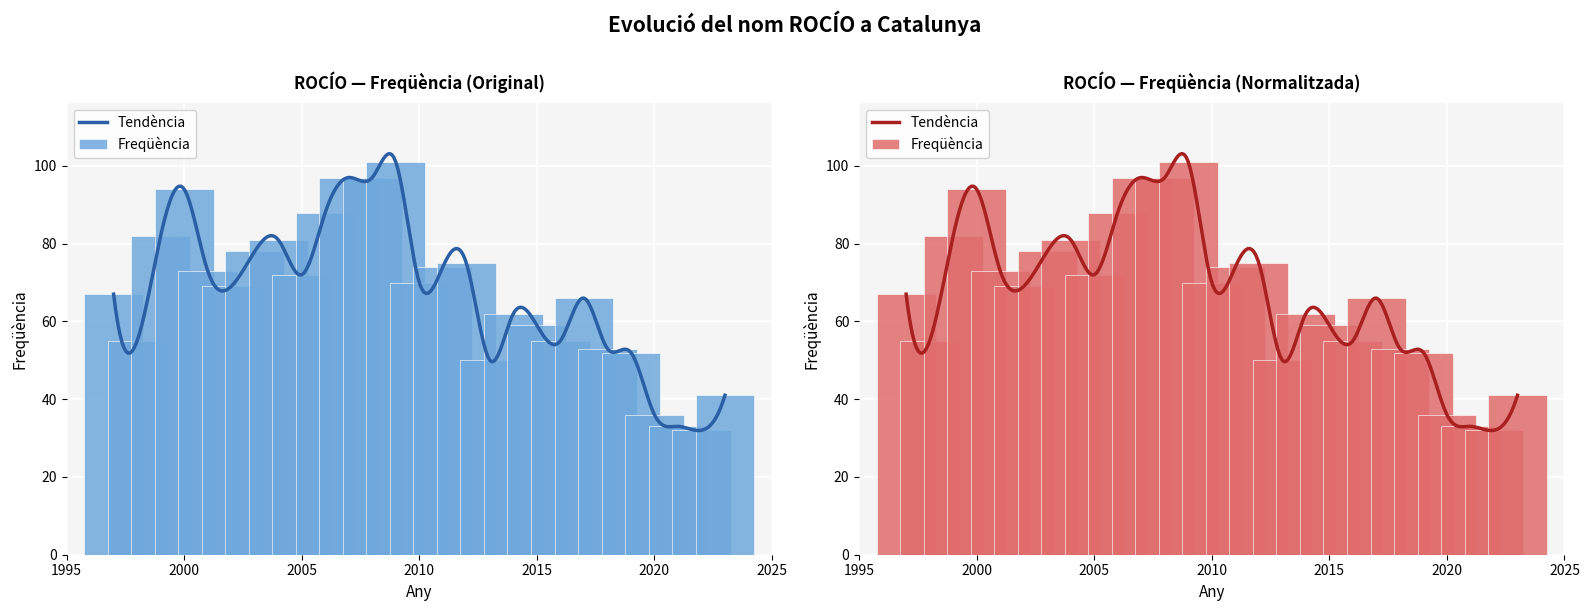

Read the value at 2019, to the nearest 5.

50